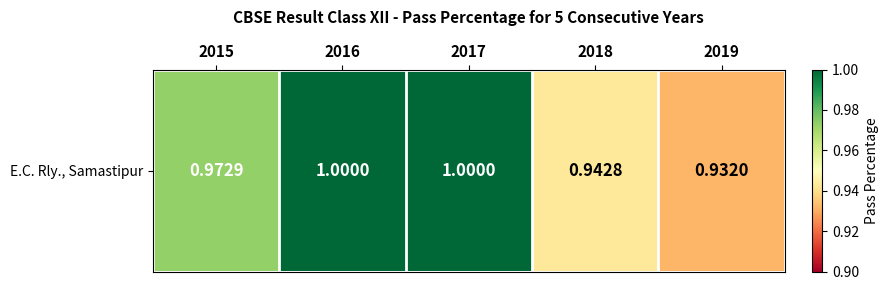

Reading left to right, transcribe all the data shown in this chart.

1.0	1.0	1.0	0.9	0.9